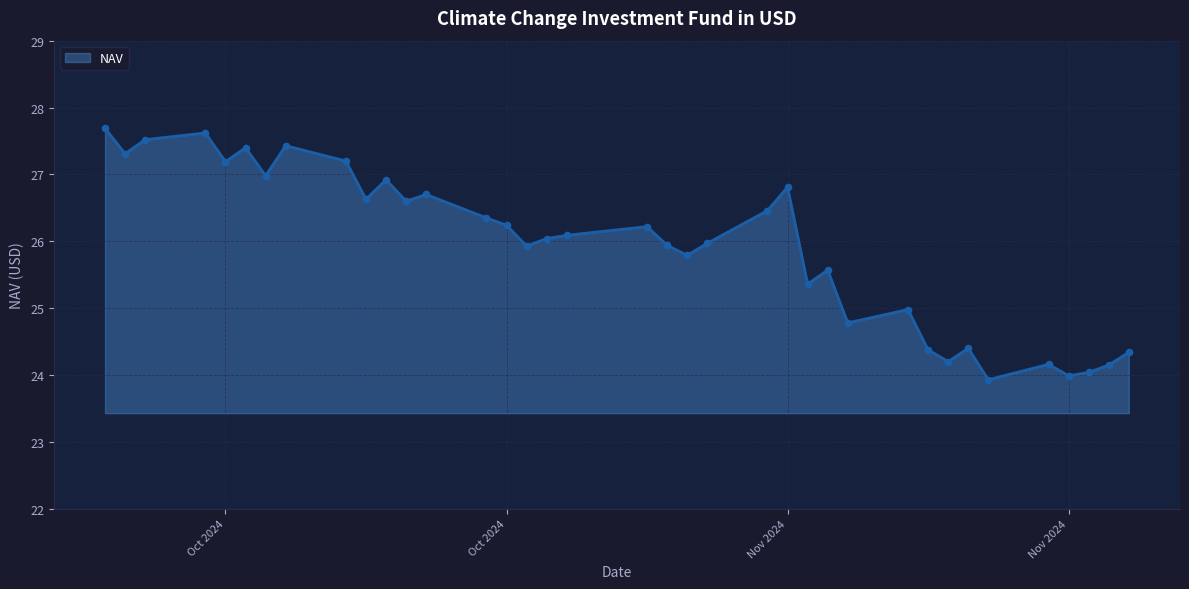

What is the difference between the maximum and minimum values?

3.8